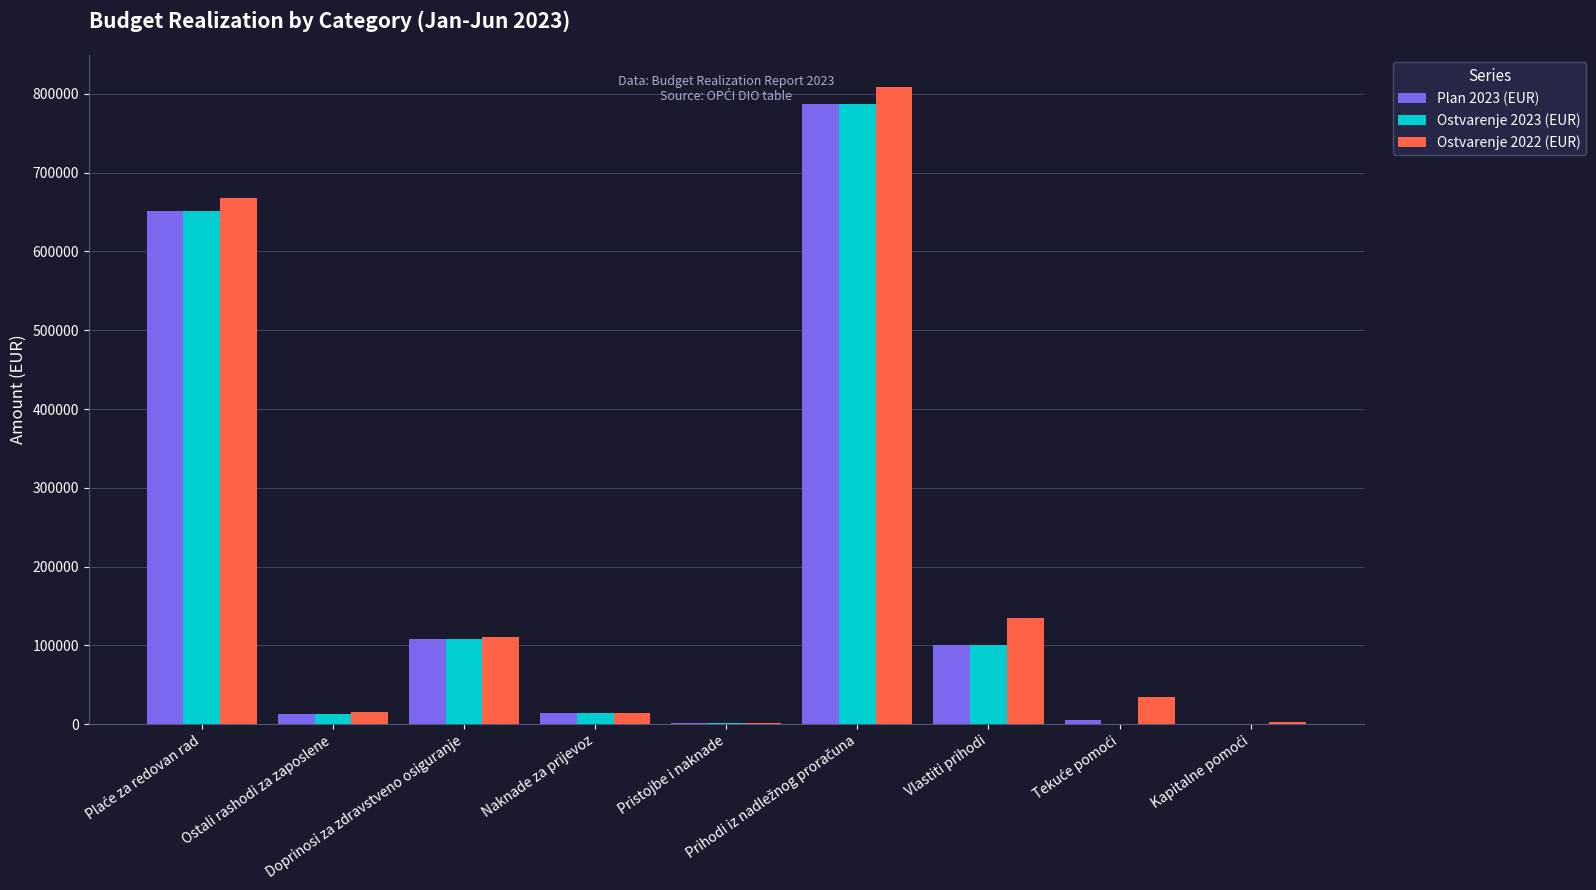

How many values in the Plan 2023 (EUR) series exceed 13935?

5